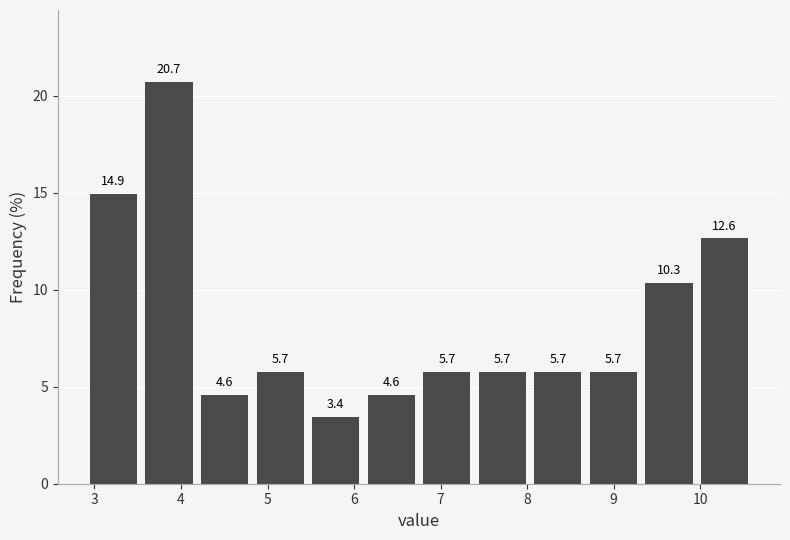

Reading left to right, list every bar in this chart as the range it spans on the x-axis followed by its height. The bar edges are not printed on the chart, so give them approximately, as read against the axis.

2.9 to 3.5: 14.9
3.5 to 4.2: 20.7
4.2 to 4.8: 4.6
4.8 to 5.5: 5.7
5.5 to 6.1: 3.4
6.1 to 6.8: 4.6
6.8 to 7.4: 5.7
7.4 to 8.0: 5.7
8.0 to 8.7: 5.7
8.7 to 9.3: 5.7
9.3 to 10.0: 10.3
10.0 to 10.6: 12.6